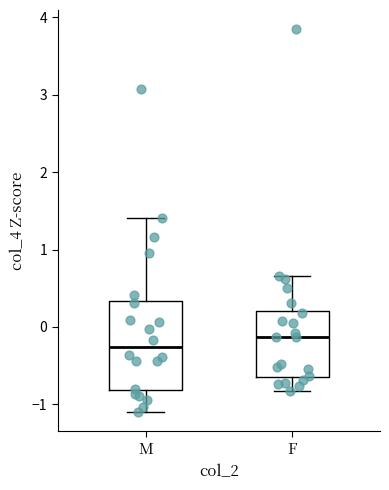

Which box's median line is the lowest?

M